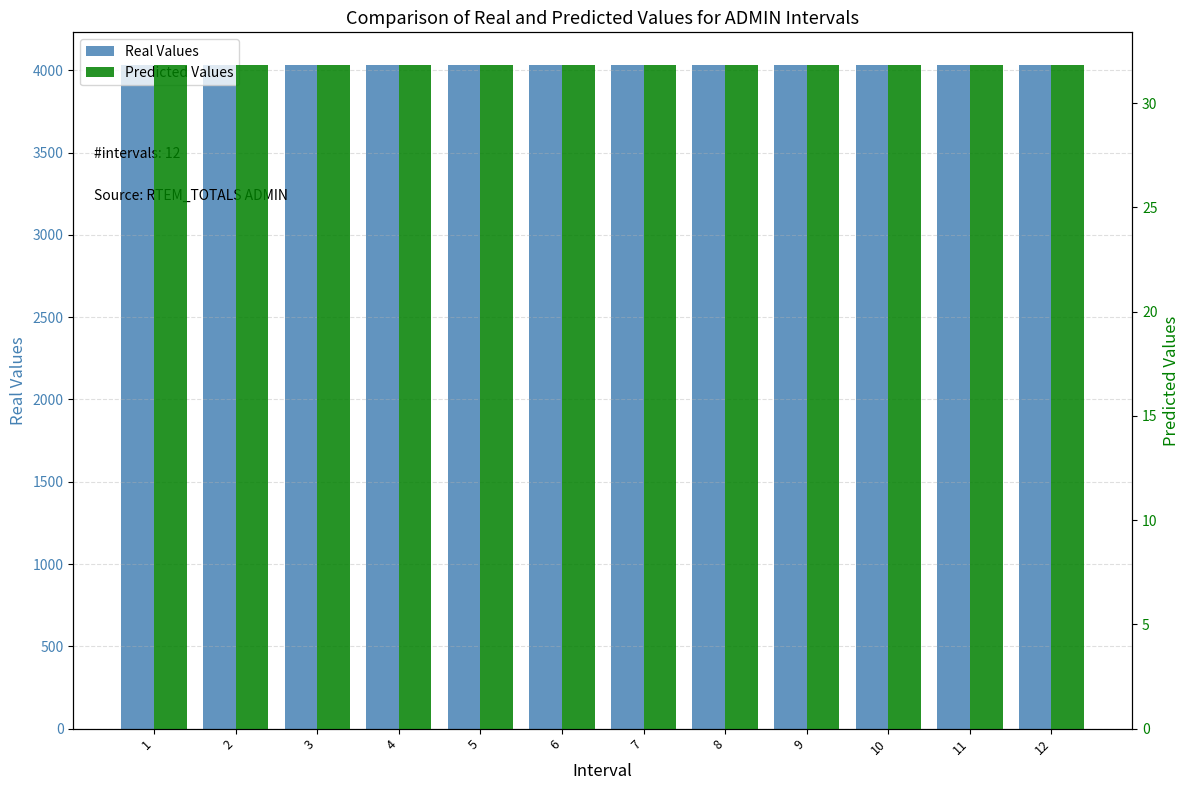

How many distinct data groups are displayed?

2